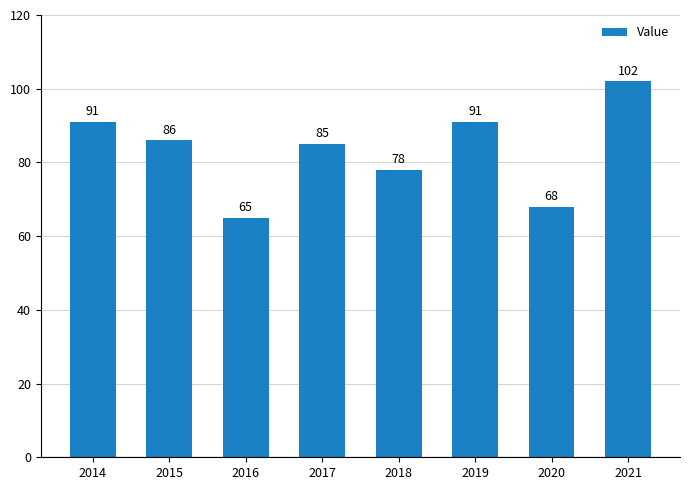

What is the greatest value displayed?

102